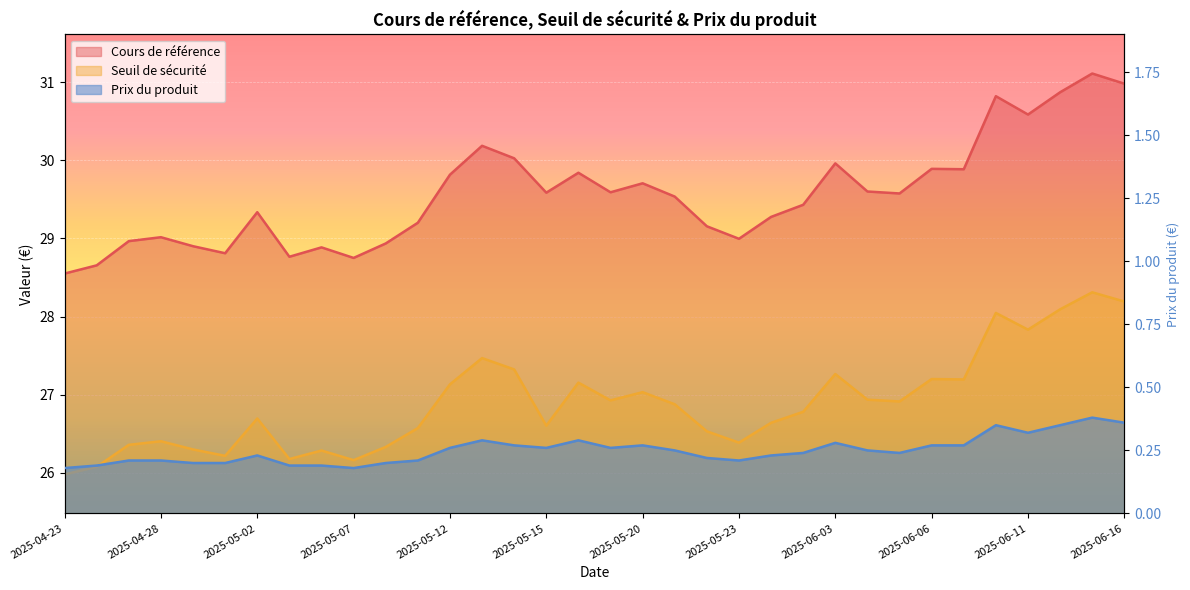

How many values in the Cours de référence series exceed 29?

24